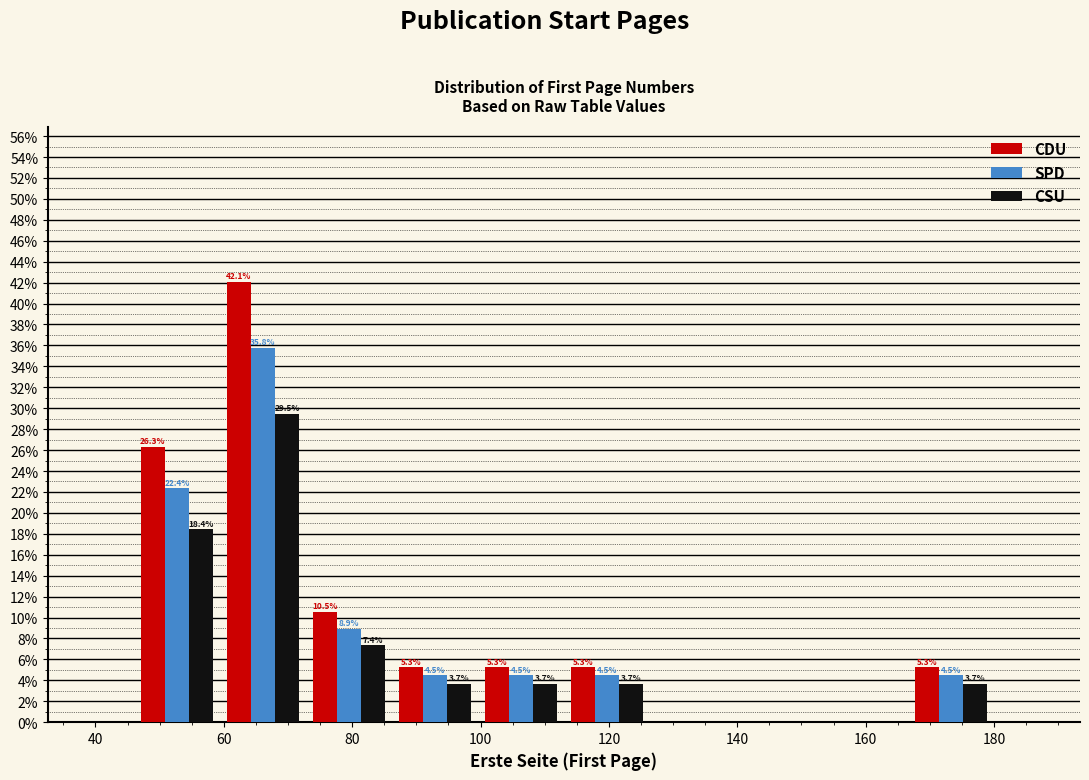

In the CDU series, which range on the x-axis has the tallest bar?

59.4 to 72.8